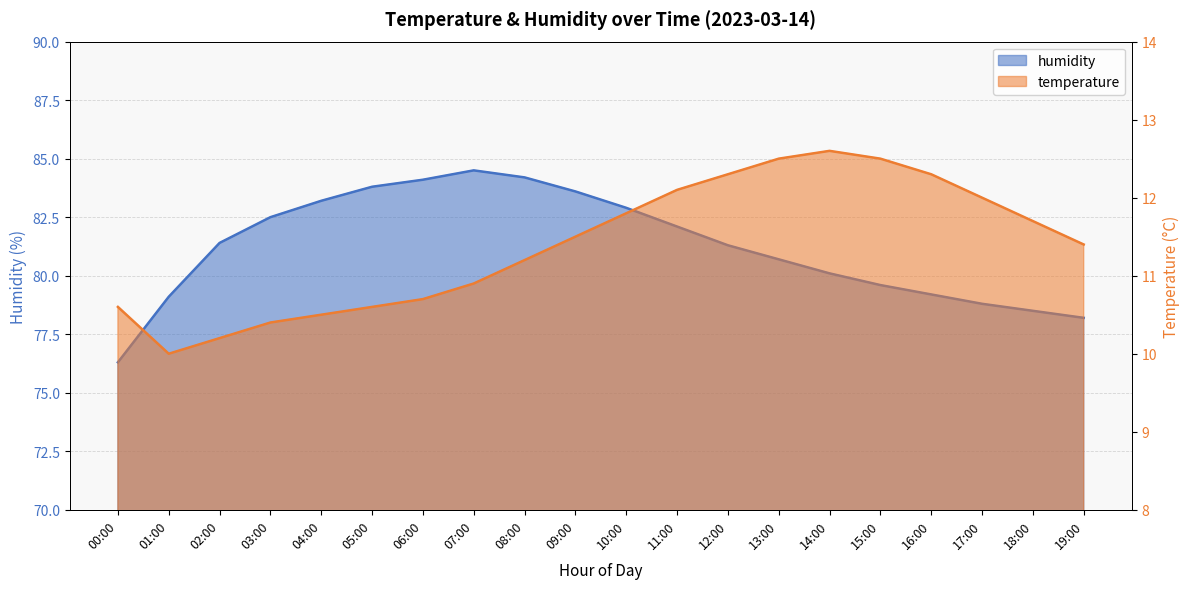

At which label is humidity closest to 80?

14:00